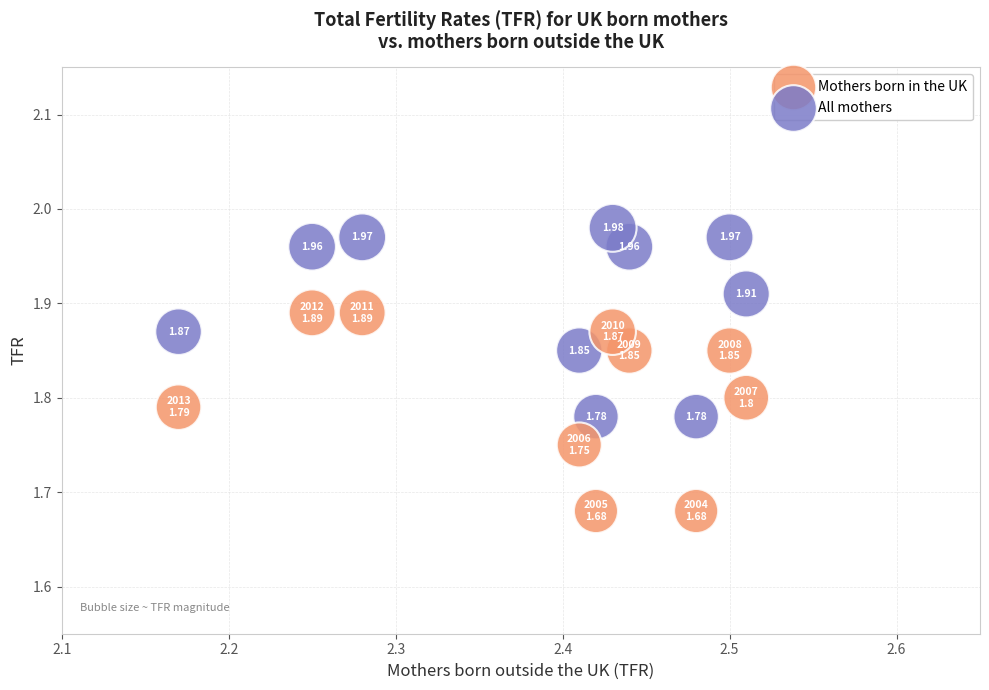

Across all data points, what is the range of Y values (max minus min)?

0.3